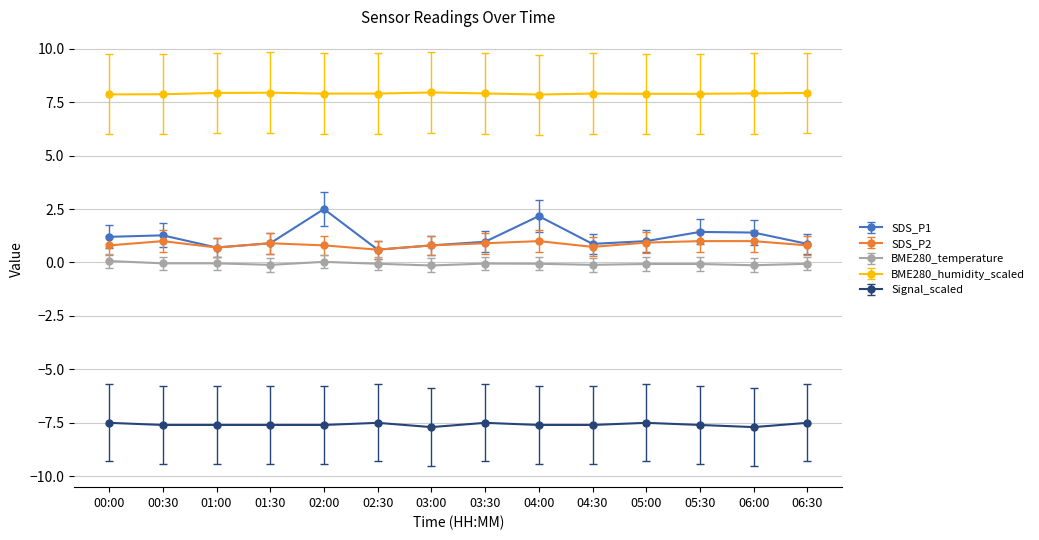

What position from the left is 05:00?

11